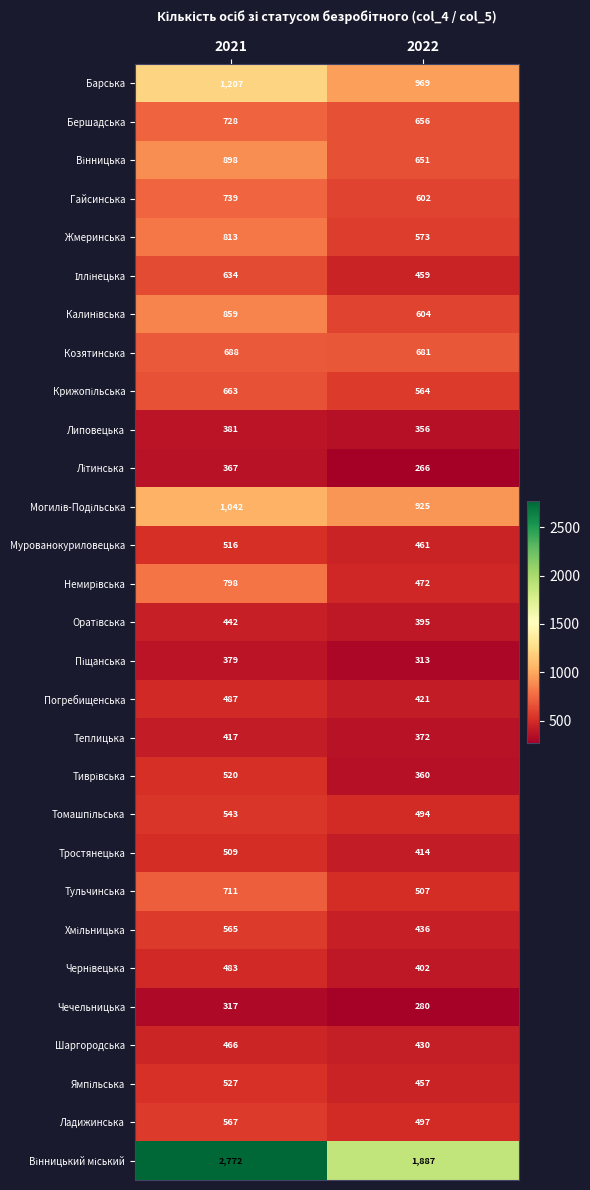

What is the minimum value shown in the chart?

266